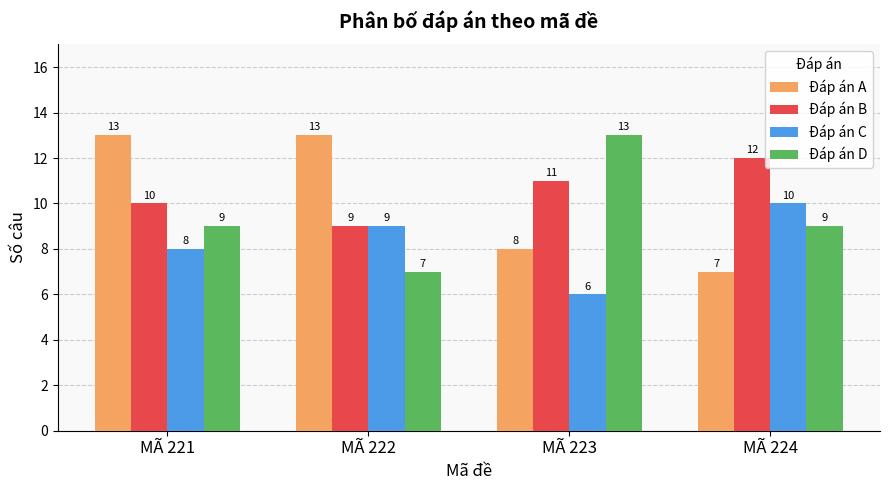

True or false: Đáp án A has a value of 8 at MÃ 223.

True